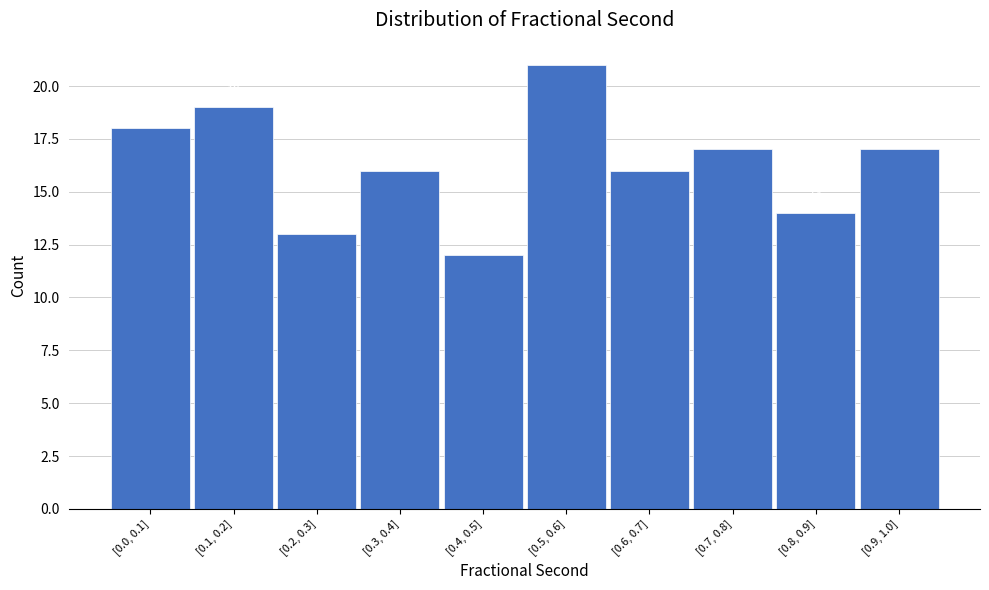

Reading left to right, extract all data points from this chart.

[0.0, 0.1]=18	[0.1, 0.2]=19	[0.2, 0.3]=13	[0.3, 0.4]=16	[0.4, 0.5]=12	[0.5, 0.6]=21	[0.6, 0.7]=16	[0.7, 0.8]=17	[0.8, 0.9]=14	[0.9, 1.0]=17